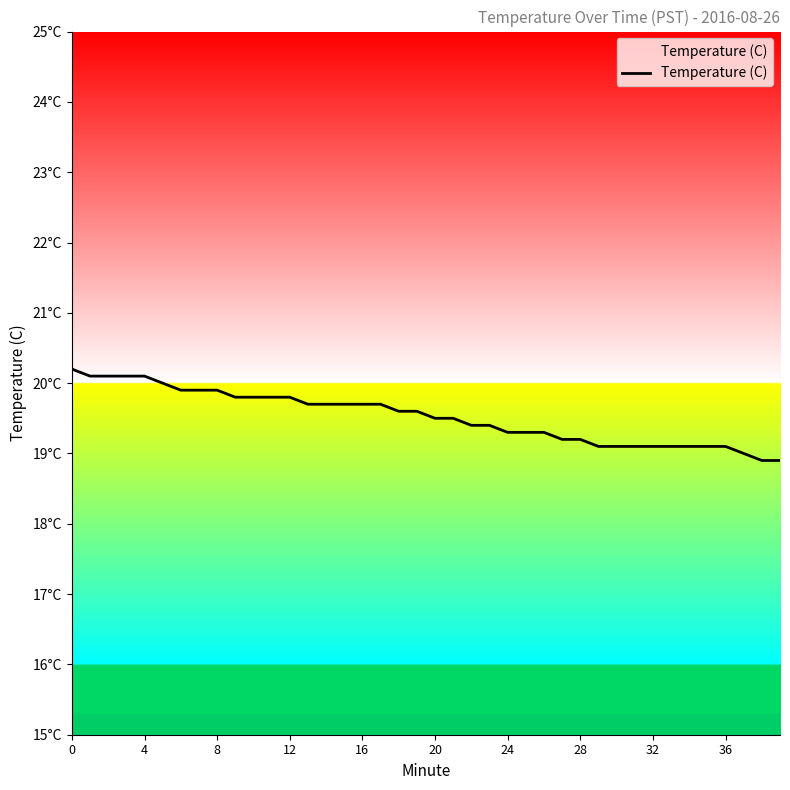

Reading left to right, what are all the values shown in this chart?

20.2	20.1	20.1	20.1	20.1	20.0	19.9	19.9	19.9	19.8	19.8	19.8	19.8	19.7	19.7	19.7	19.7	19.7	19.6	19.6	19.5	19.5	19.4	19.4	19.3	19.3	19.3	19.2	19.2	19.1	19.1	19.1	19.1	19.1	19.1	19.1	19.1	19.0	18.9	18.9